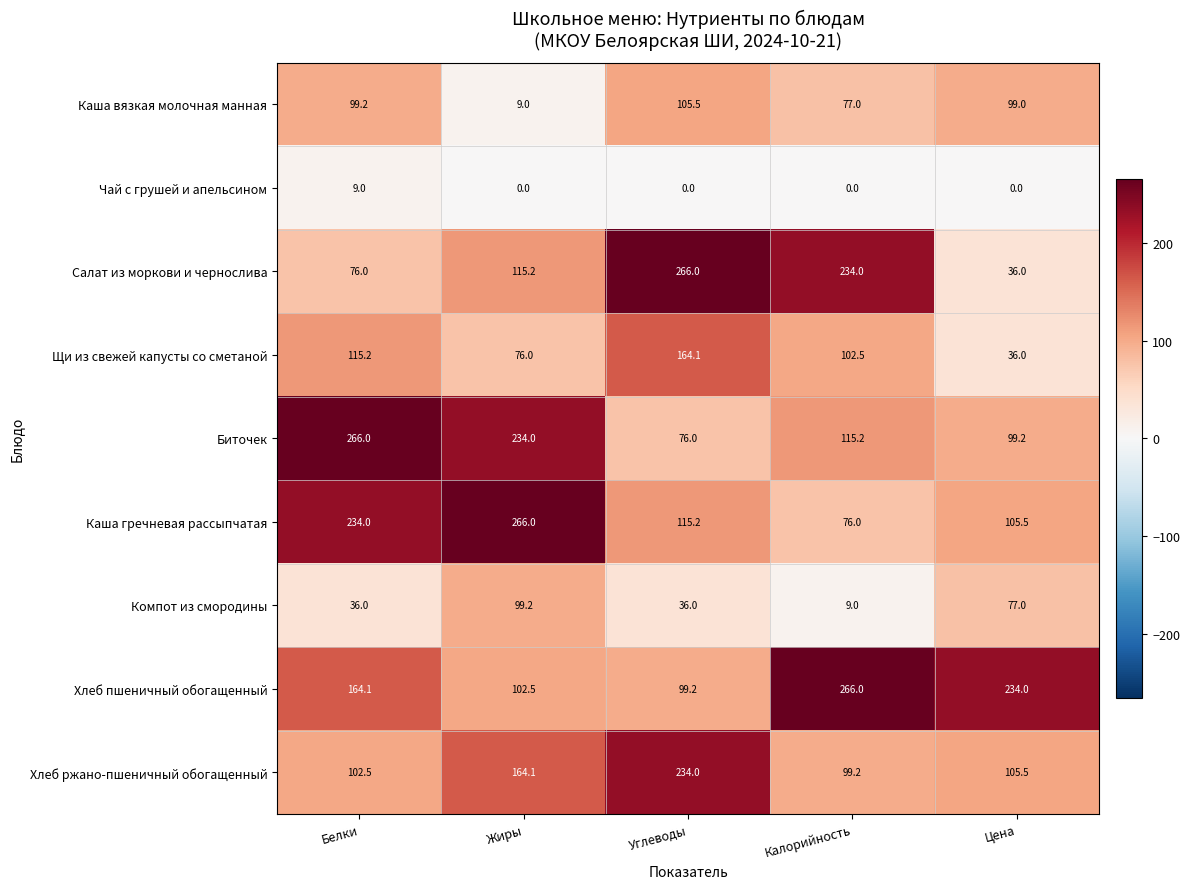

At which label does Хлеб ржано-пшеничный обогащенный first exceed 105?

Жиры